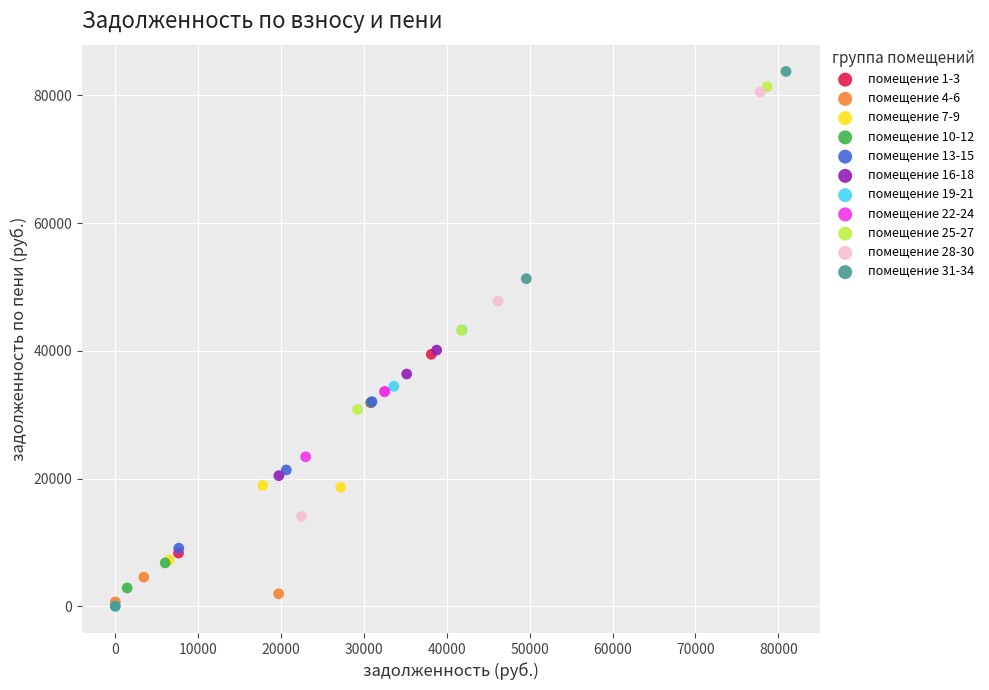

Which series has the largest Y range (max minus min)?

помещение 31-34